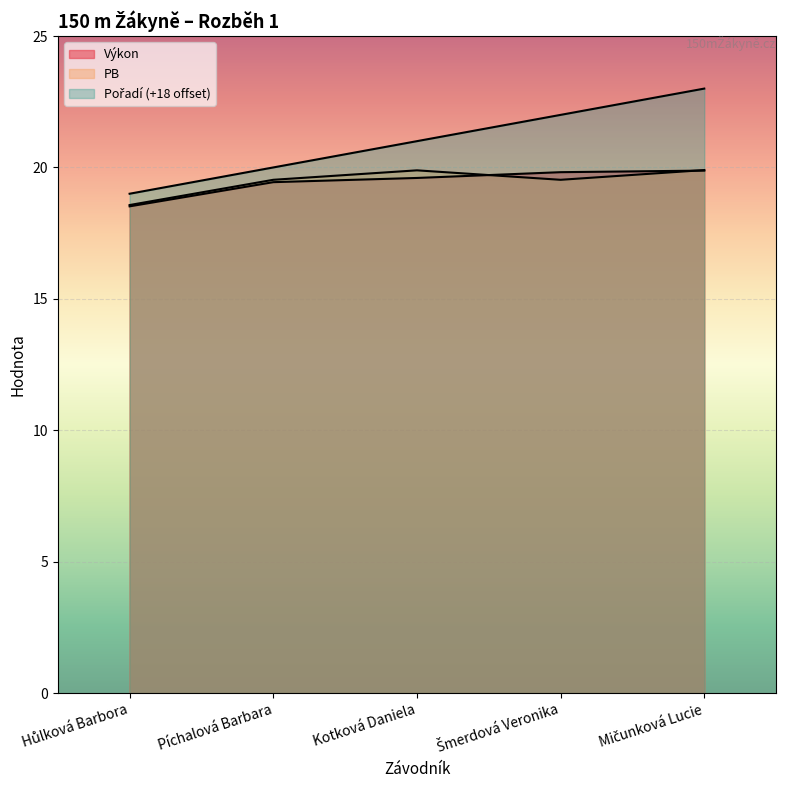

True or false: Výkon and Pořadí intersect in this chart.

False